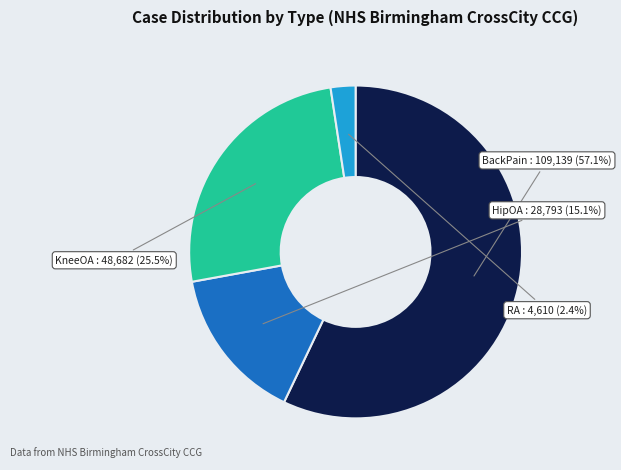

Which slice is the smallest?

RA